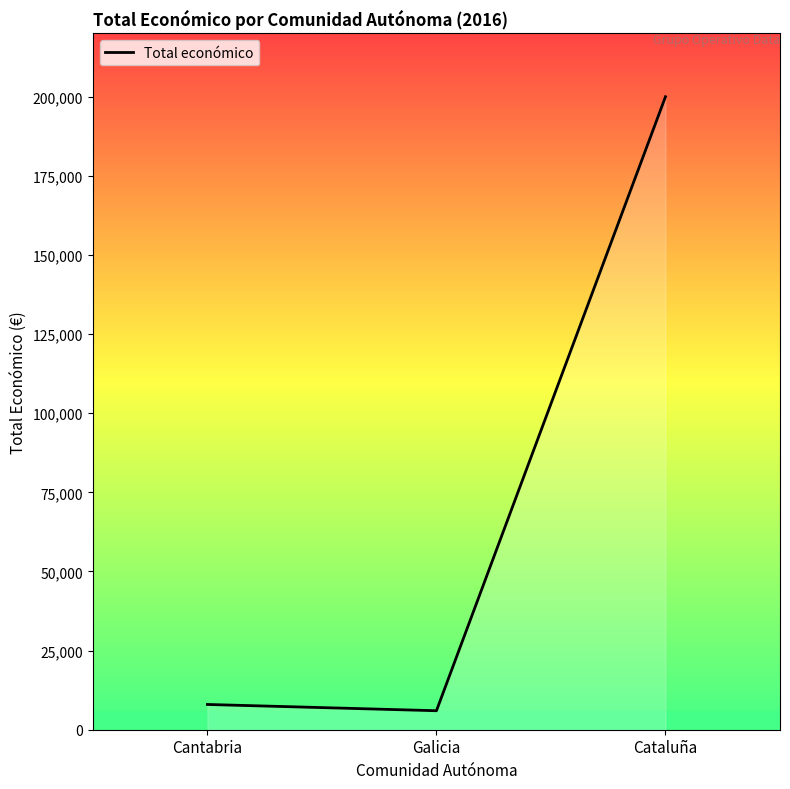

Reading left to right, transcribe all the data shown in this chart.

7980	6000	199983